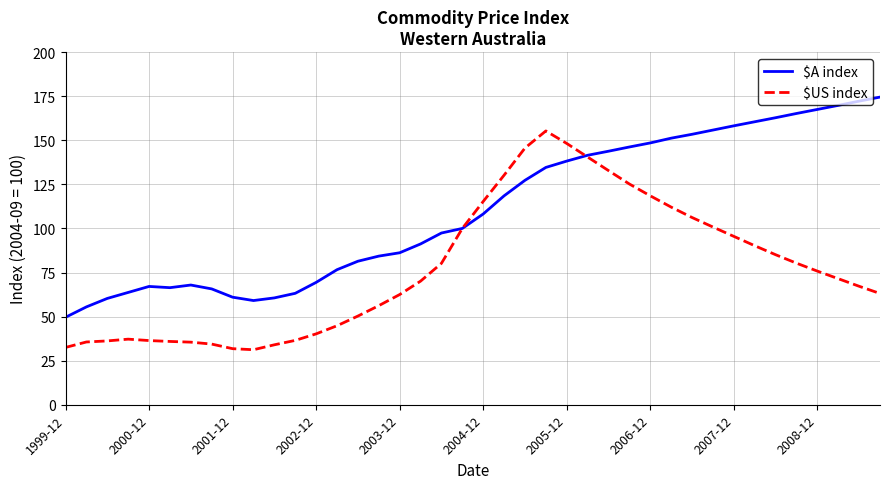

What is the minimum value shown in the chart?

31.2